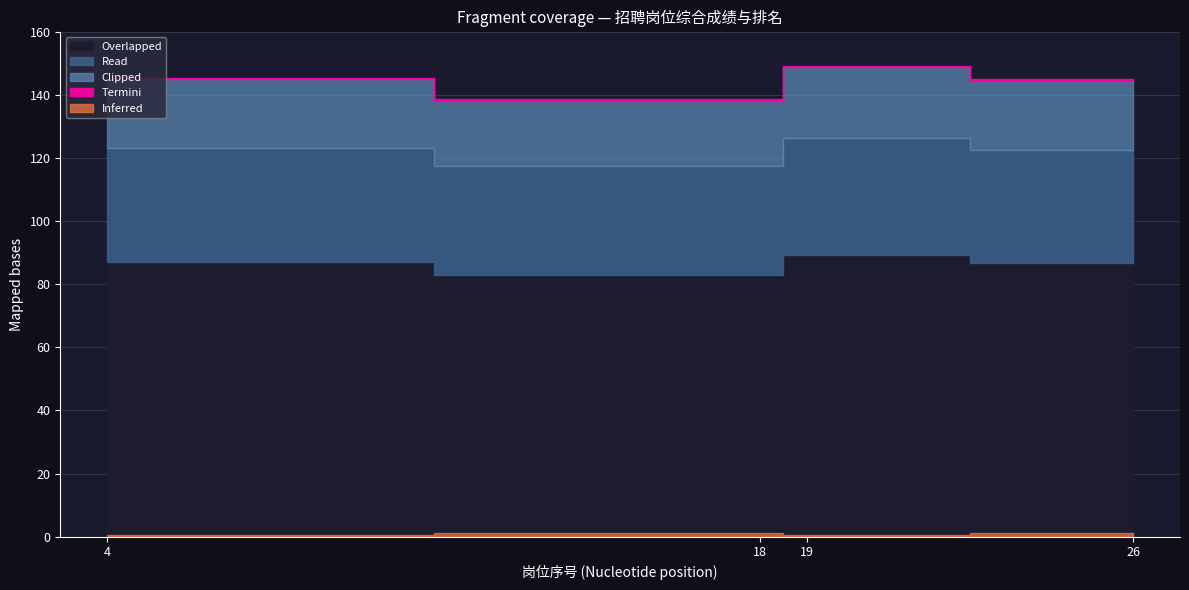

What is the difference between the 岗位序号 values at 4 and 26?

22.0